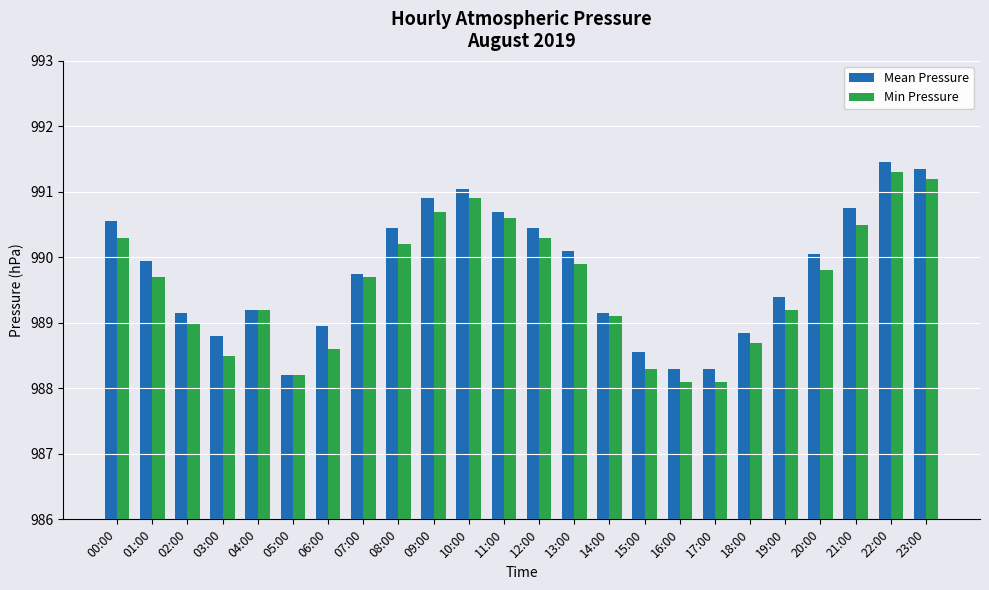

The value of Min Pressure at 20:00 is 989.8. True or false?

True